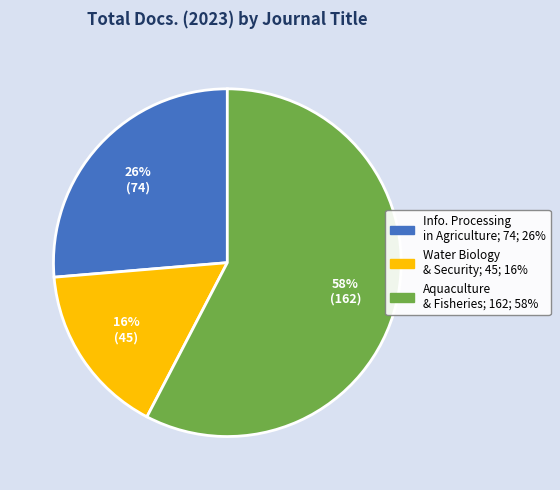

To the nearest percent, what is the average slice percentage?

33%